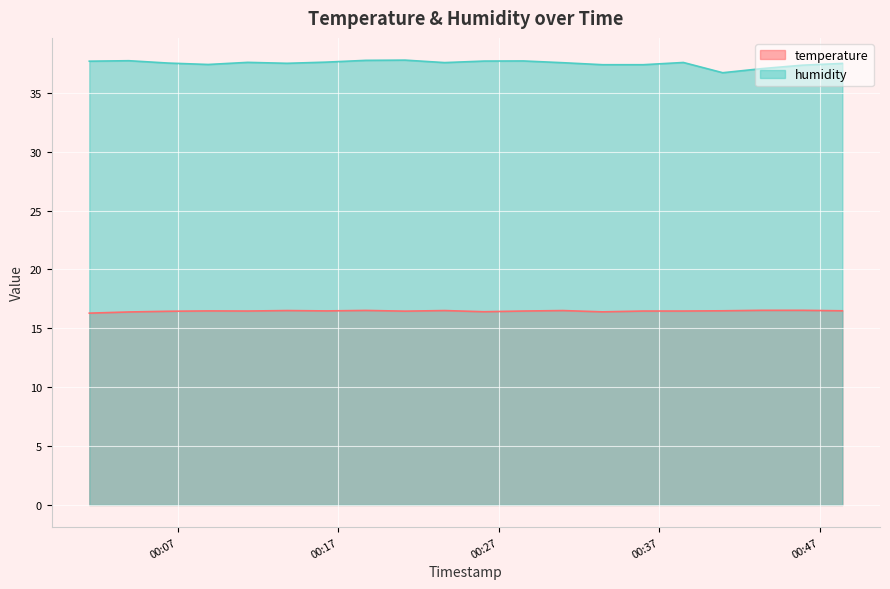

How many distinct data groups are displayed?

2